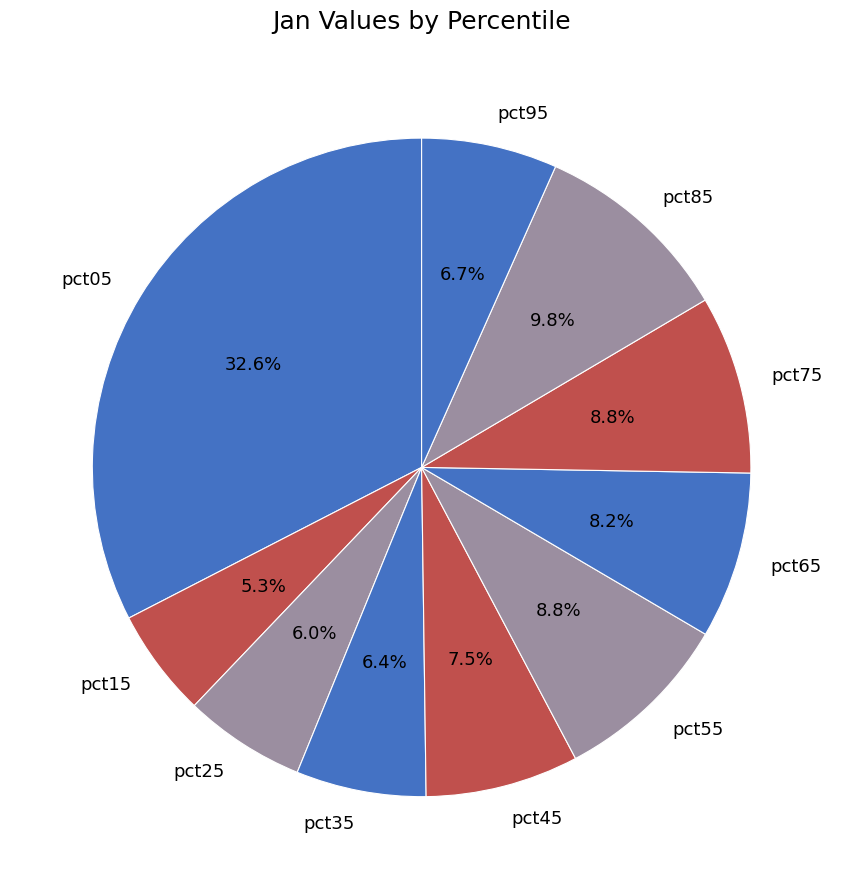

To the nearest percent, what is the average slice percentage?

10%